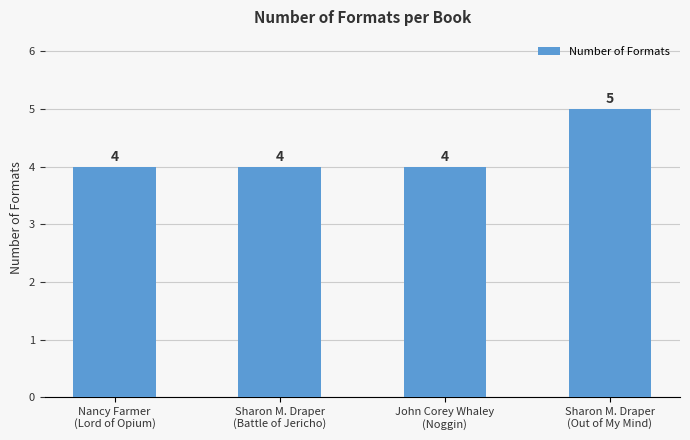

What is the average value?

4